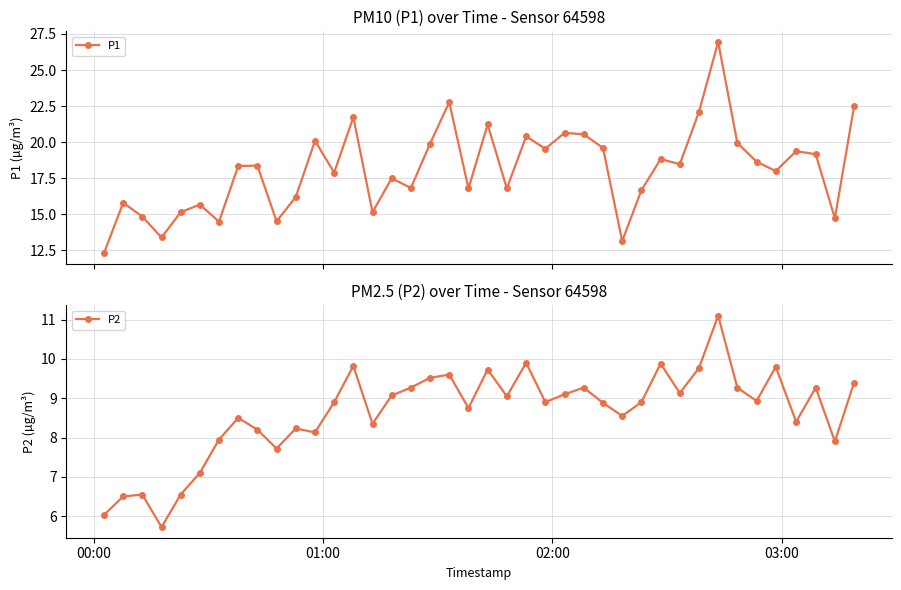

Which series has the largest range (max minus min)?

P1